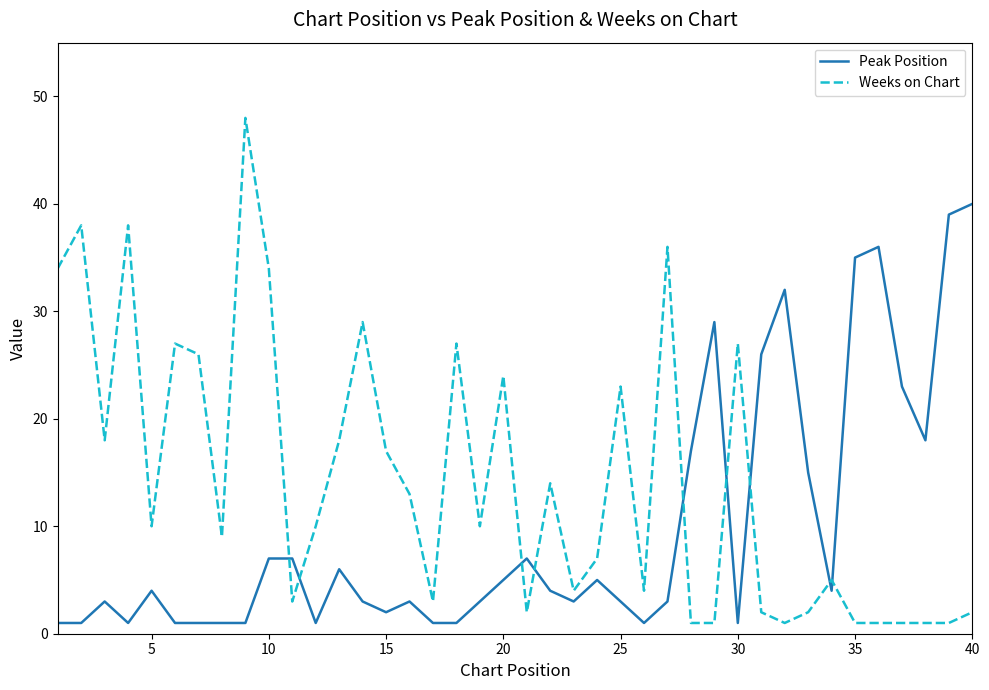

Which series has the widest spread of values?

Weeks on Chart